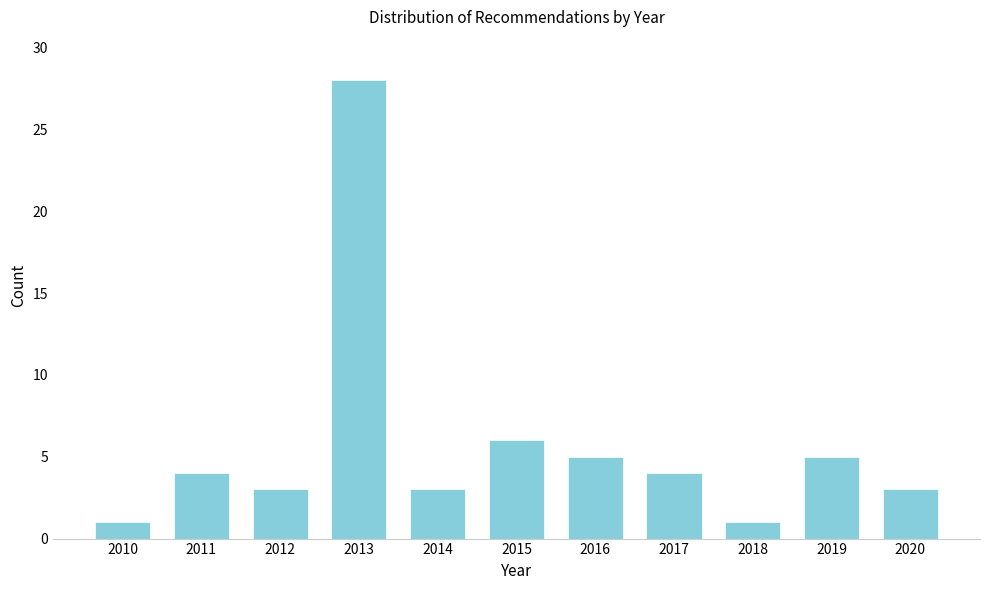

Reading right to left, extract all data points from this chart.

2020=3	2019=5	2018=1	2017=4	2016=5	2015=6	2014=3	2013=28	2012=3	2011=4	2010=1